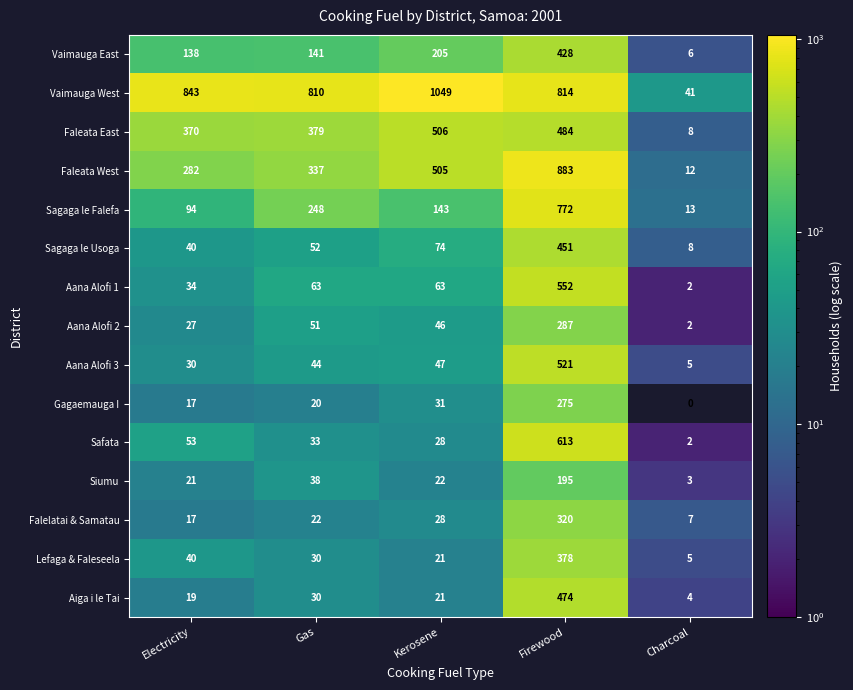

The Aana Alofi 2 series shows 12.5 at Gas. True or false?

False